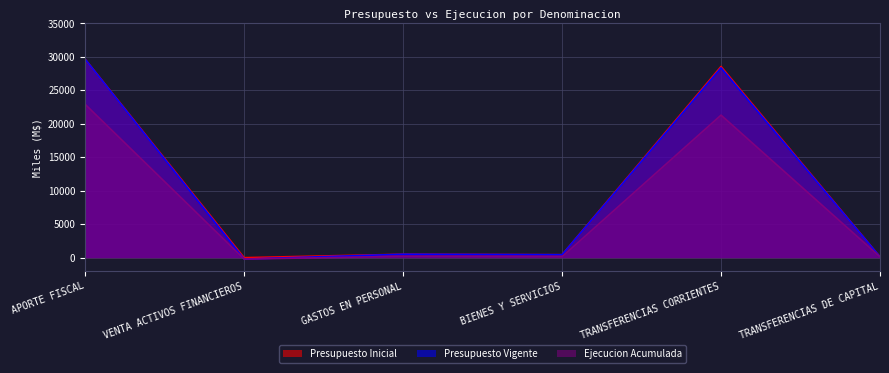

At which label does Presupuesto Inicial reach its minimum?

VENTA ACTIVOS FINANCIEROS